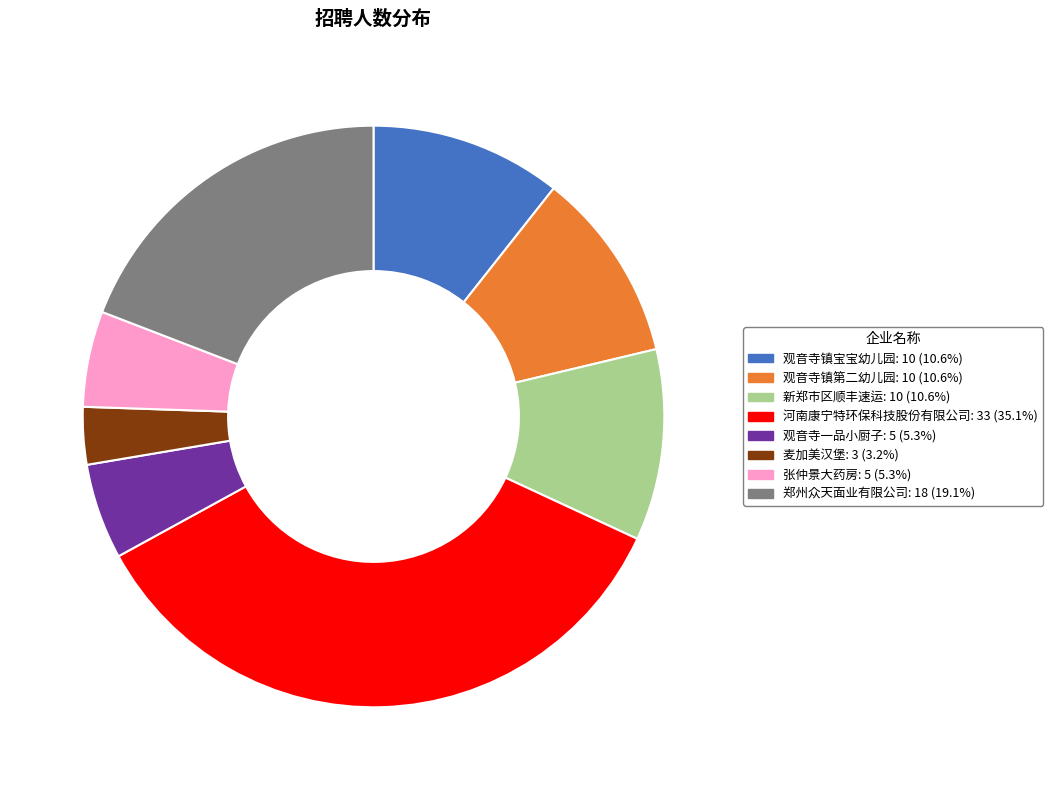

How many segments does this pie chart have?

8